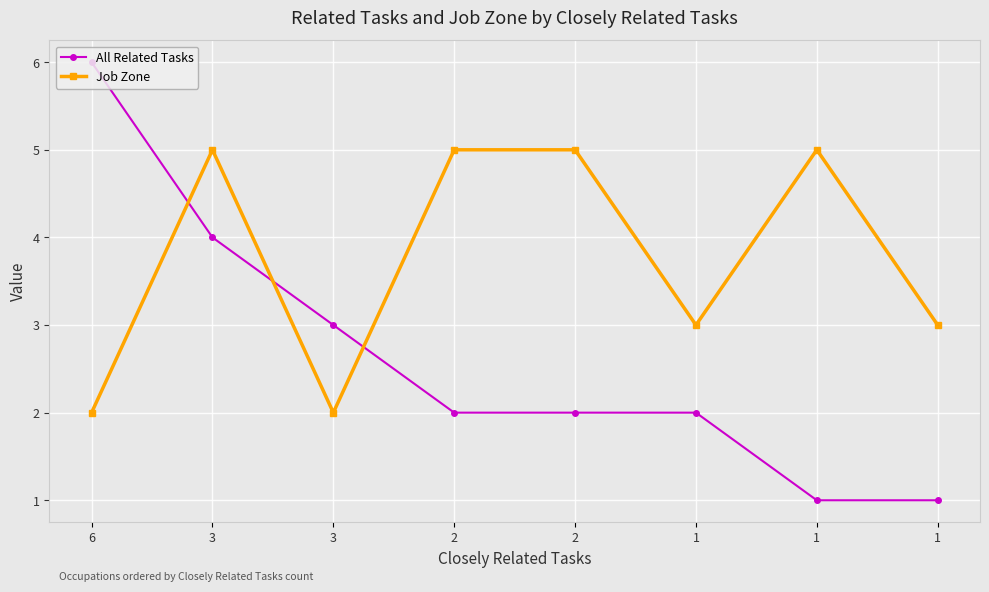

In Job Zone, how many points are lower than both neighbors (excluding endpoints)?

2